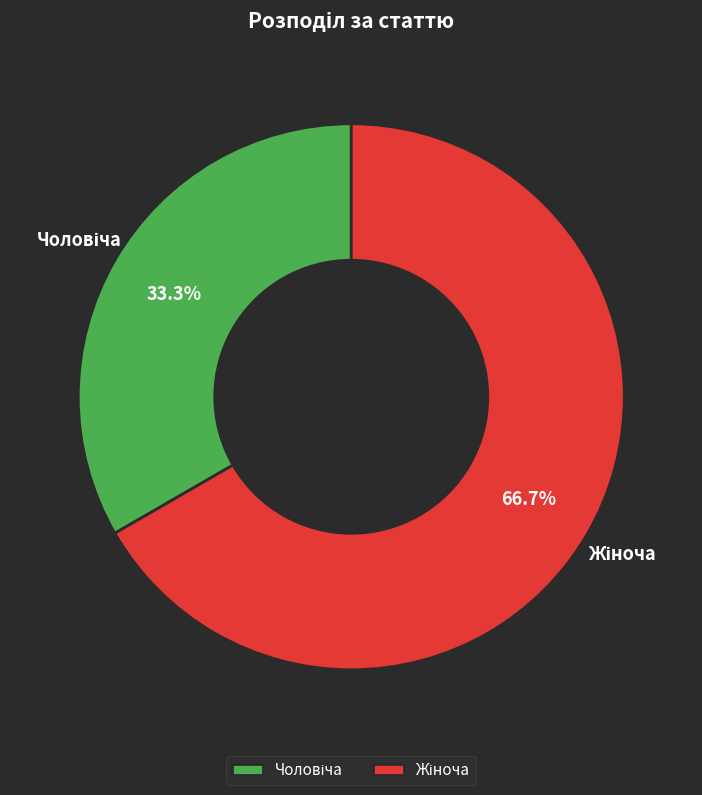

Count the number of slices in the pie.

2